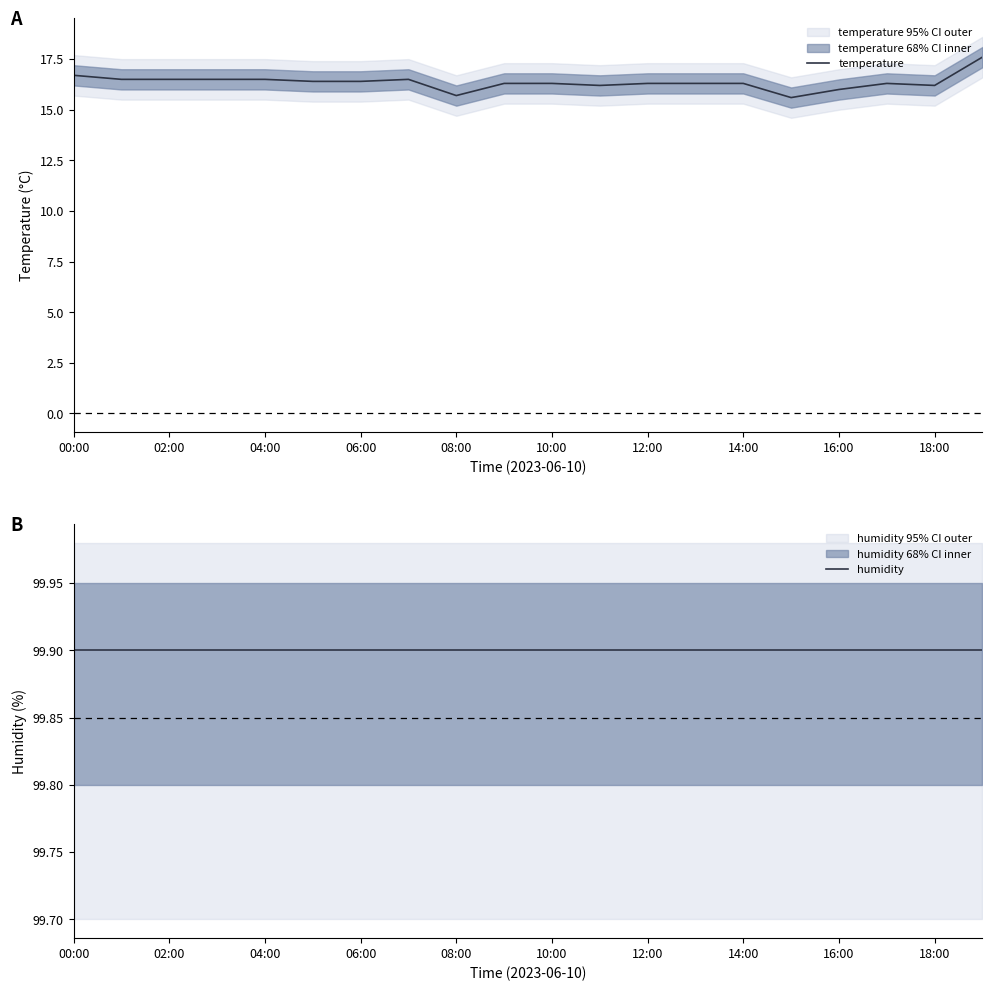

How many values in the temperature series exceed 16?

17